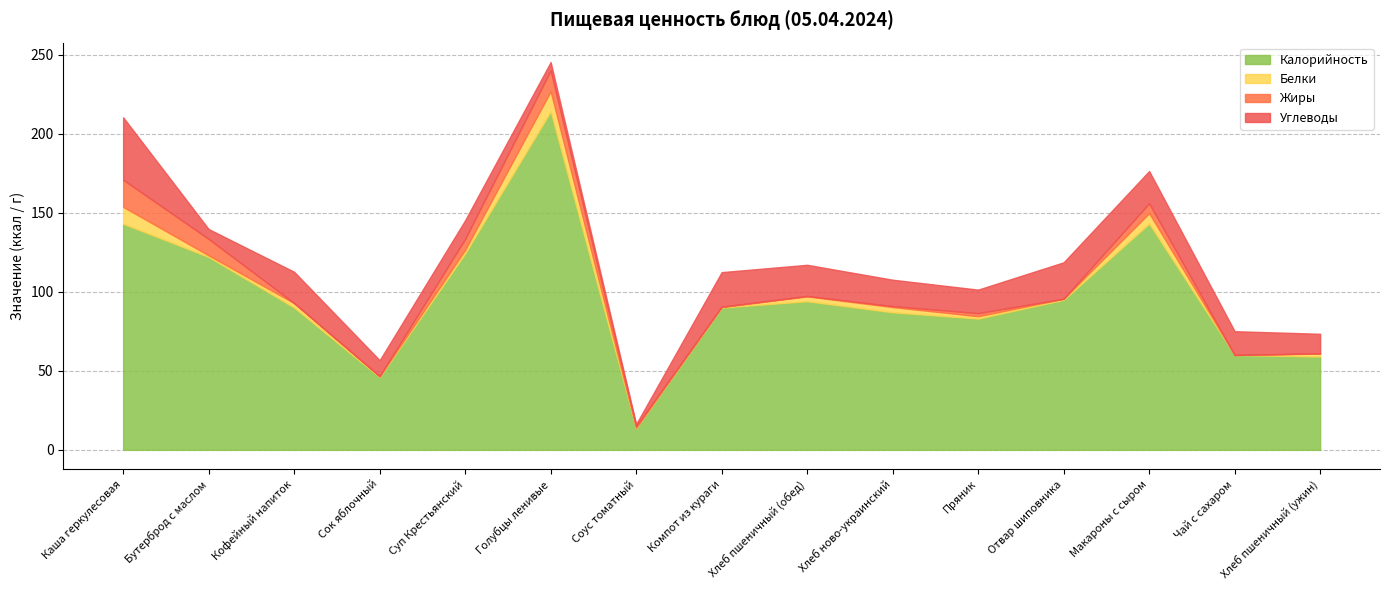

What is the label of the 8th point from the right?

Компот из кураги